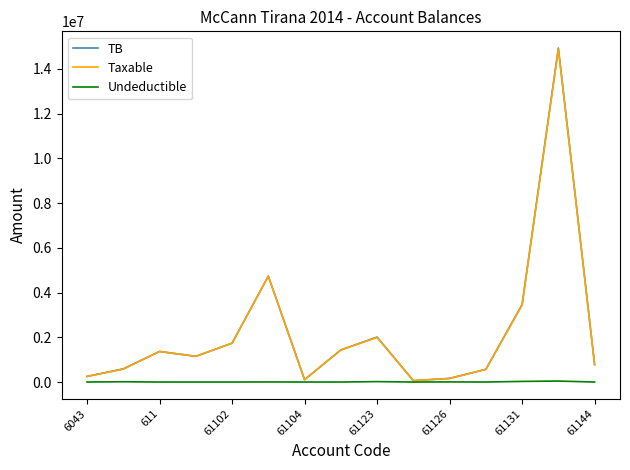

Which series has the widest spread of values?

TB